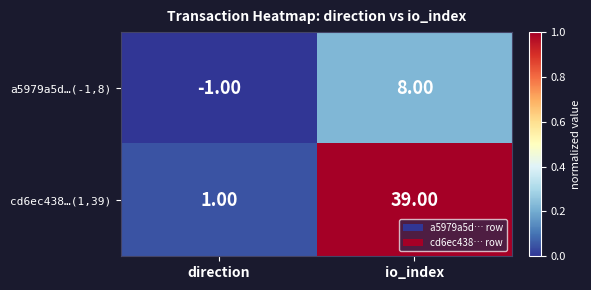

What is the total value across all series at io_index?

47